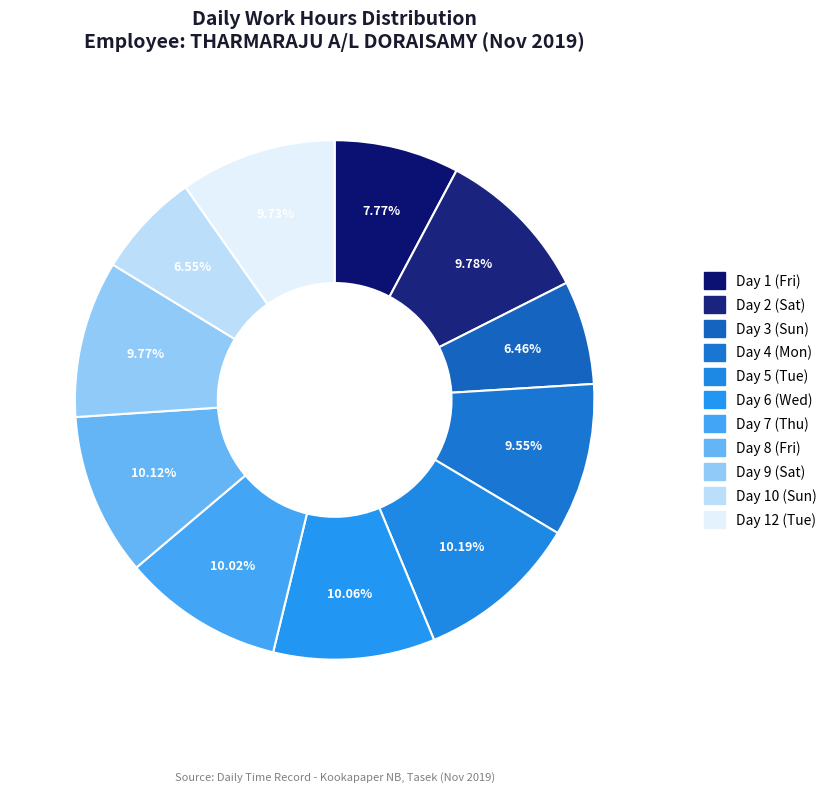

To the nearest percent, what is the combined percentage of Day 3 (Sun) and Day 1 (Fri)?

14%